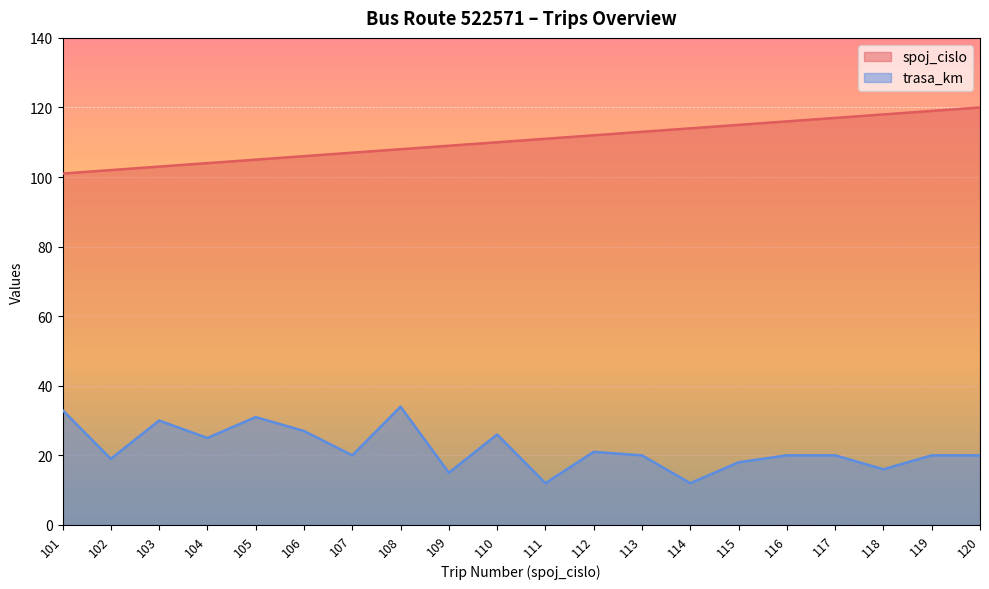

Is the value of trasa_km at 107 greater than the value of spoj_cislo at 108?

No